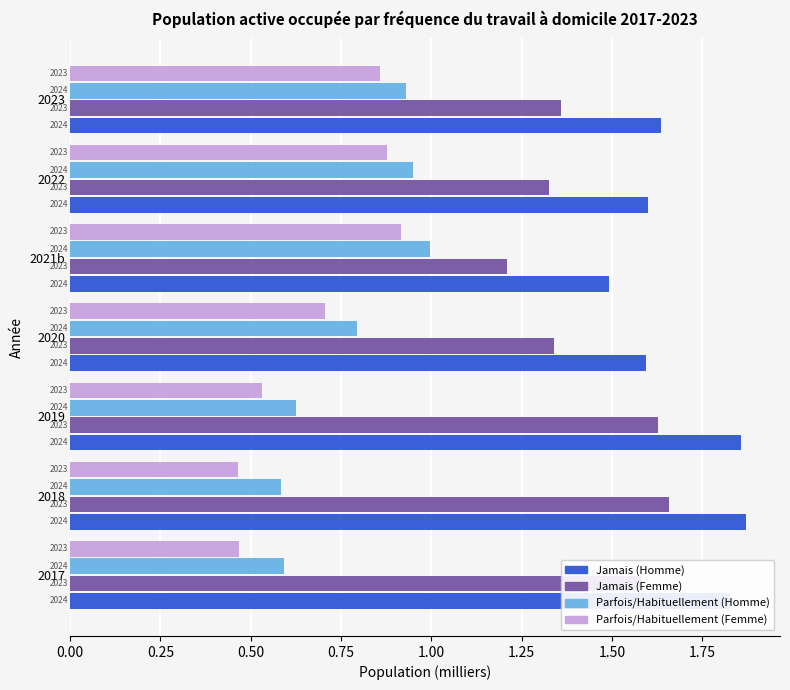

What are all the series names shown in the legend?

Jamais (Homme), Jamais (Femme), Parfois/Habituellement (Homme), Parfois/Habituellement (Femme)